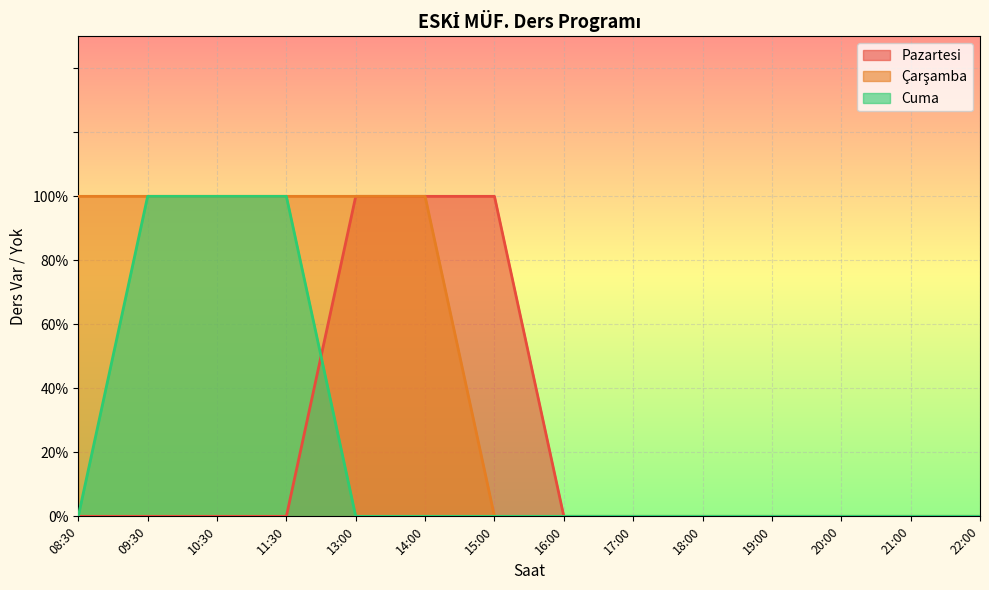

What is the label of the 1st point from the right?

22:00